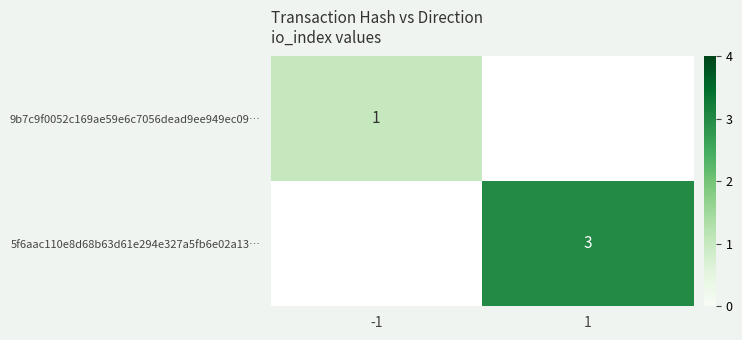

Is the value of 5f6aac110e8d68b63d61e294e327a5fb6e02a13… at 1 greater than the value of 9b7c9f0052c169ae59e6c7056dead9ee949ec09… at -1?

Yes